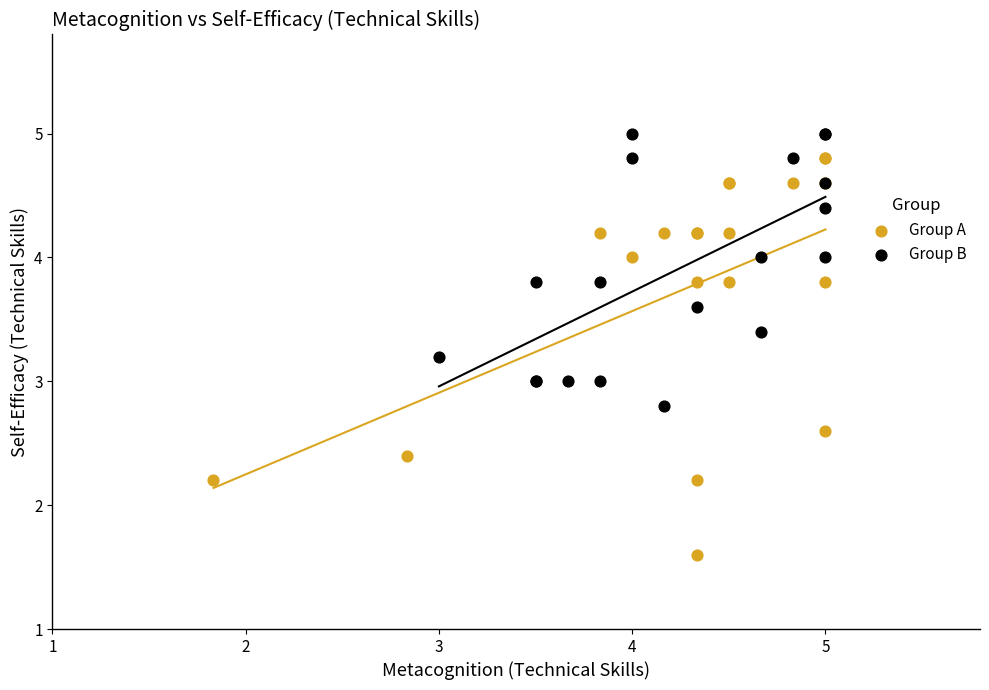

Which series has the largest Y range (max minus min)?

Group A